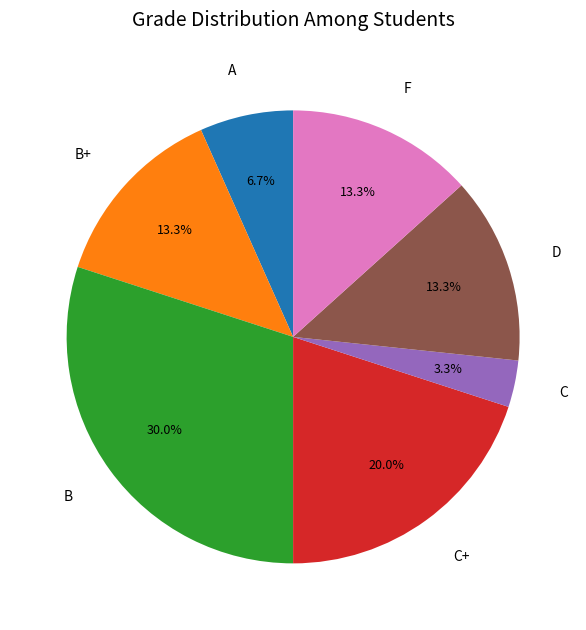

Is there any slice that represents more than half of the pie?

No